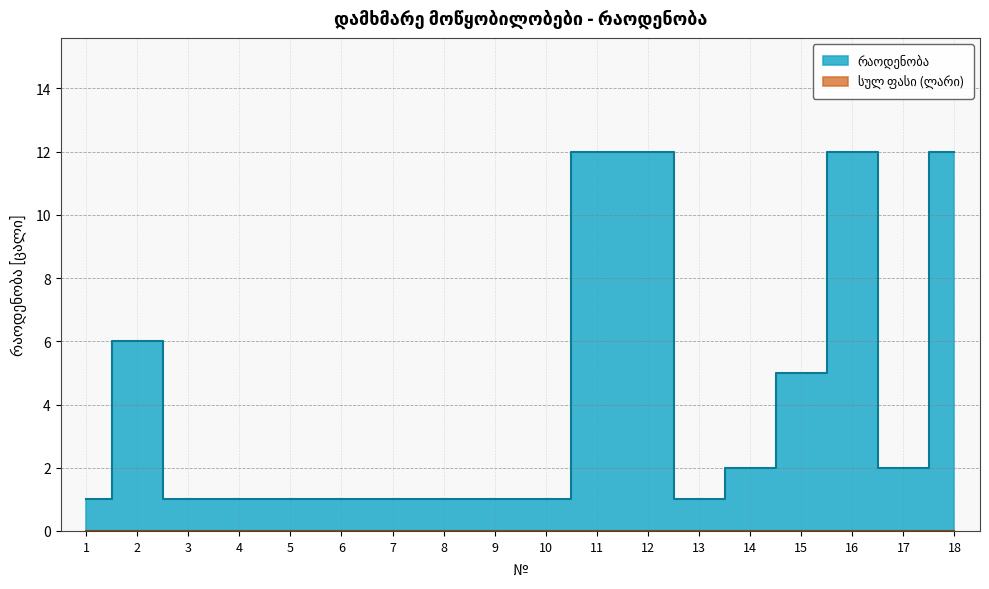

What value does the data have at 9?

1